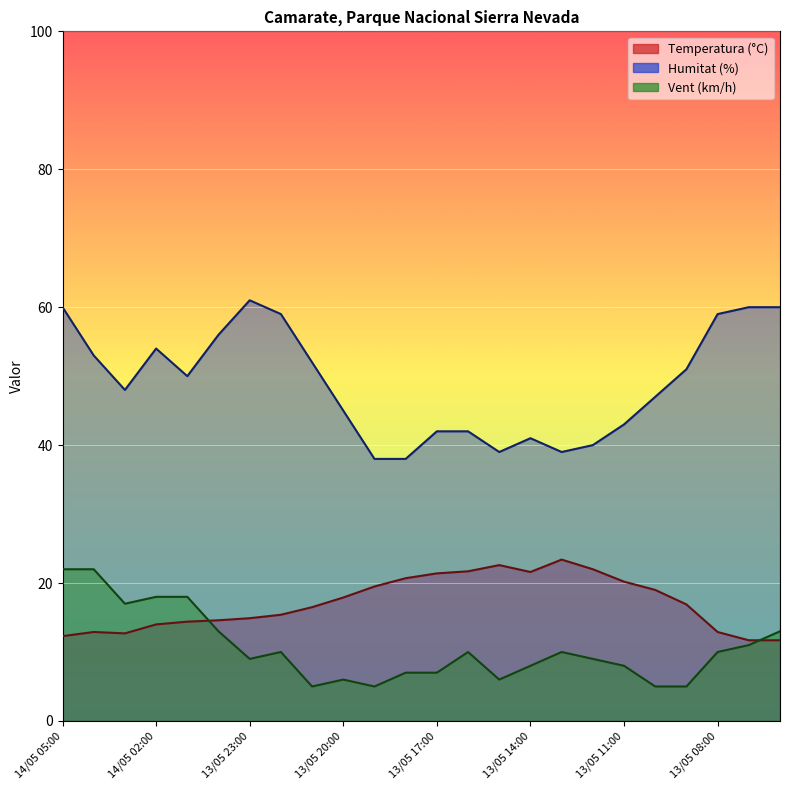

Count the number of categories in the chart.

24